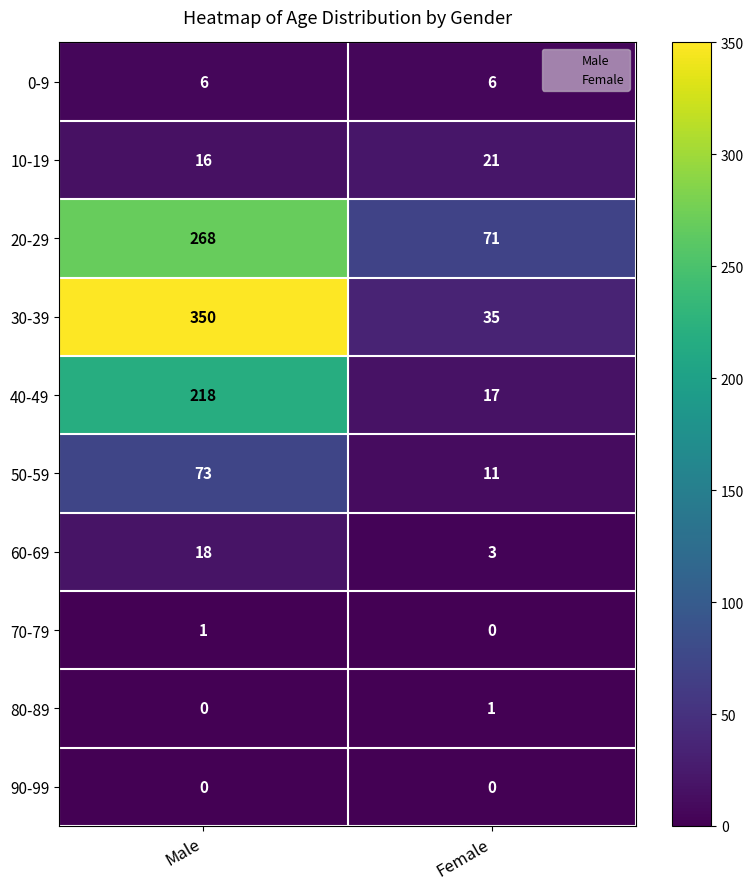

Reading left to right, transcribe all the data shown in this chart.

0-9: Male=6	Female=6
10-19: Male=16	Female=21
20-29: Male=268	Female=71
30-39: Male=350	Female=35
40-49: Male=218	Female=17
50-59: Male=73	Female=11
60-69: Male=18	Female=3
70-79: Male=1	Female=0
80-89: Male=0	Female=1
90-99: Male=0	Female=0